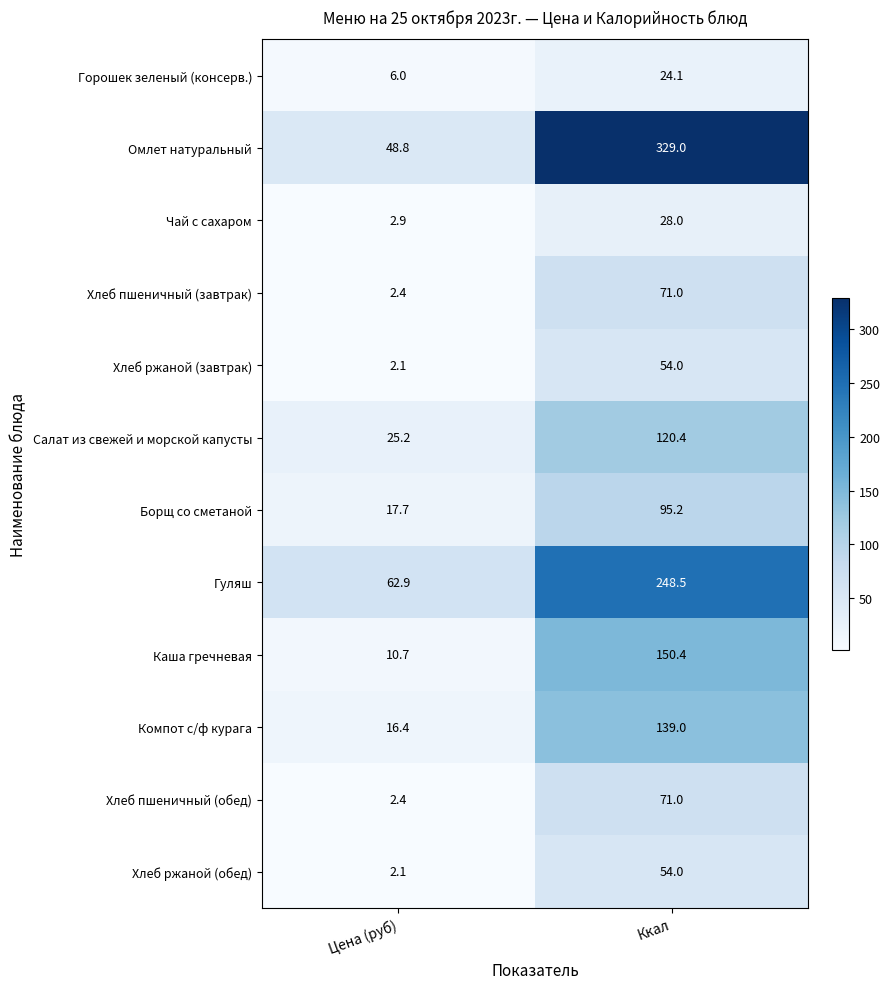

Is it true that Хлеб ржаной (обед) equals 54.0 at Ккал?

True